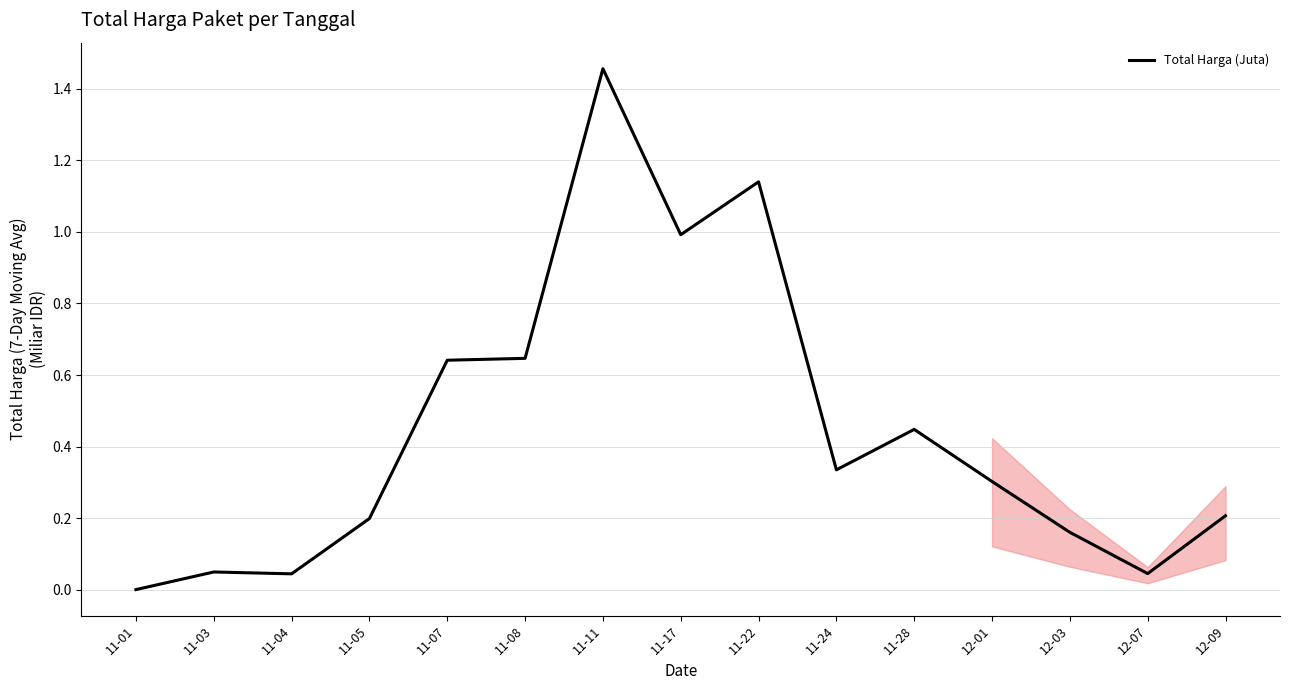

Which has a higher value, 11-08 or 12-03?

11-08